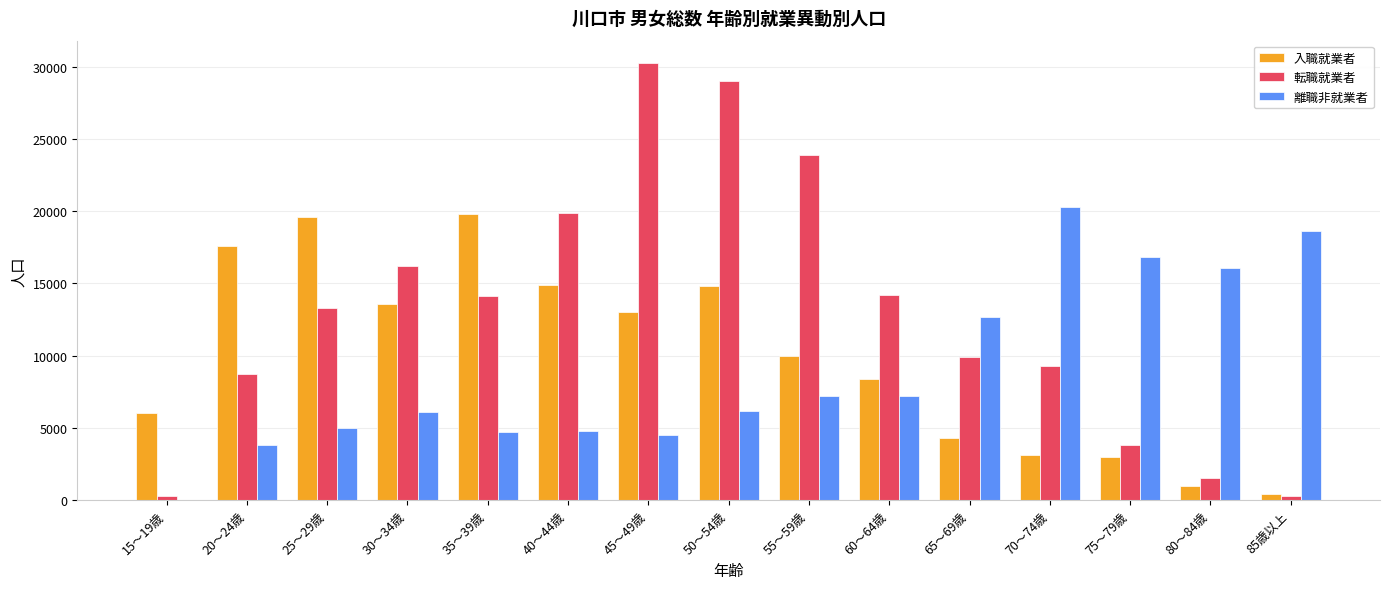

Read the 離職非就業者 value at 65～69歳, to the nearest 100.

12700